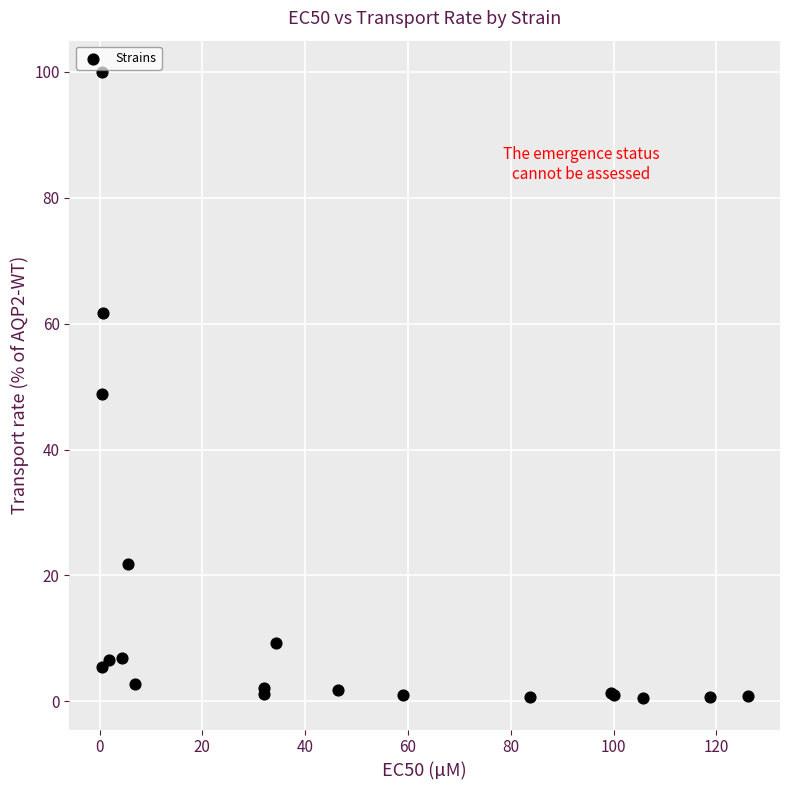

What Y value in the scatter plot is closest to 50?

48.8